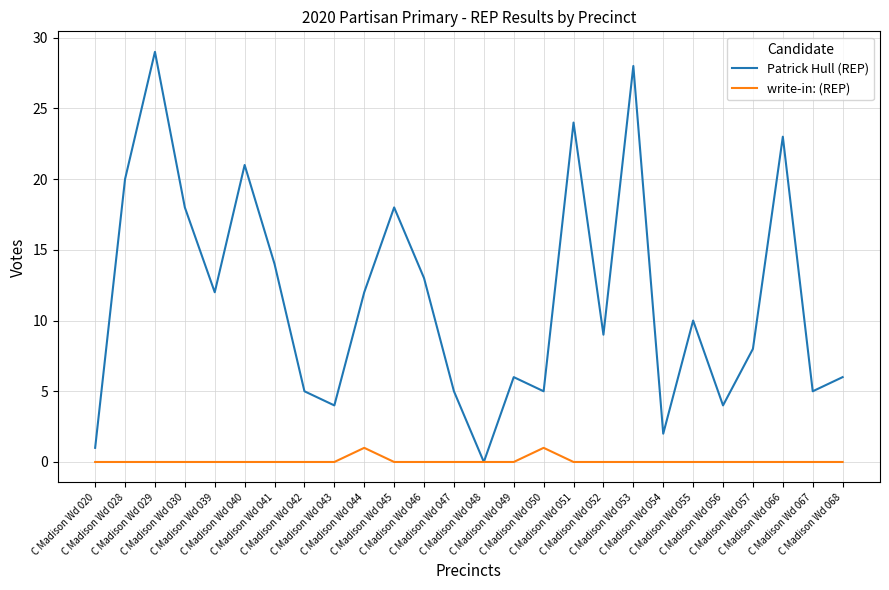

Reading left to right, extract all data points from this chart.

Patrick Hull (REP): 1	20	29	18	12	21	14	5	4	12	18	13	5	0	6	5	24	9	28	2	10	4	8	23	5	6
write-in: (REP): 0	0	0	0	0	0	0	0	0	1	0	0	0	0	0	1	0	0	0	0	0	0	0	0	0	0